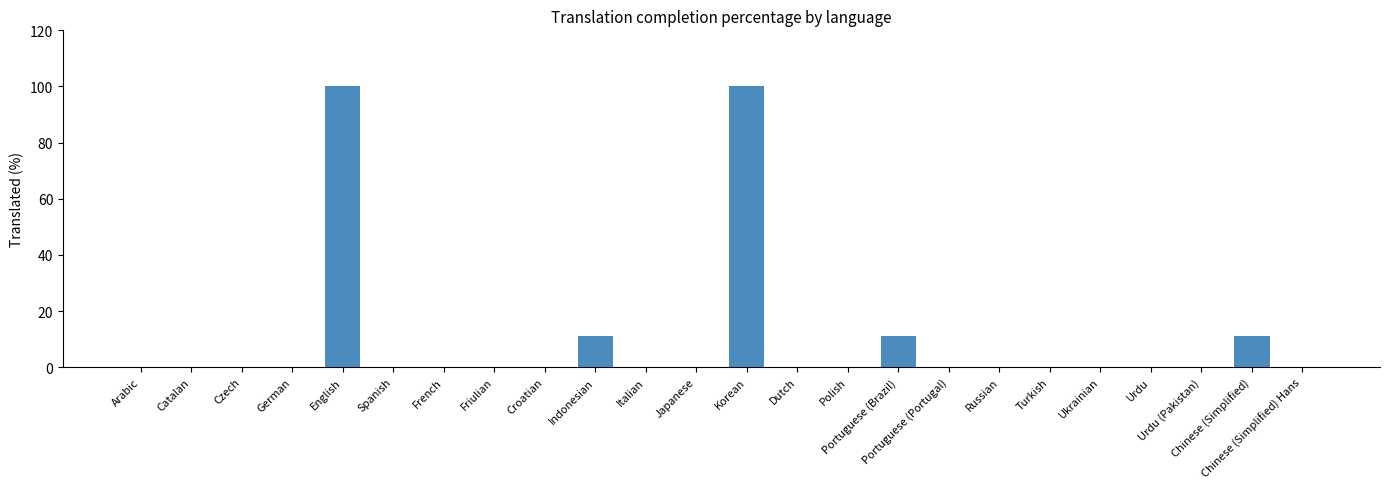

What is the greatest value displayed?

100.0